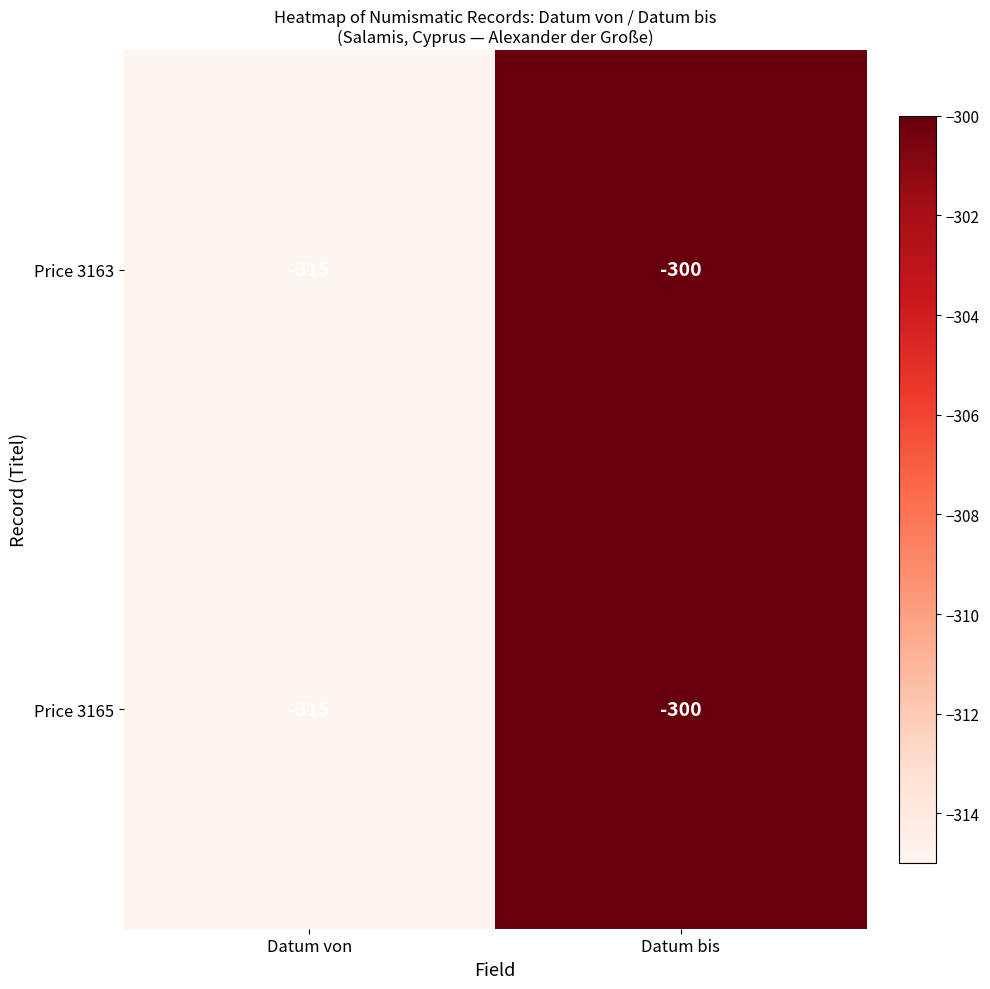

What is the difference between the maximum and minimum values in the Price 3163 series?

15